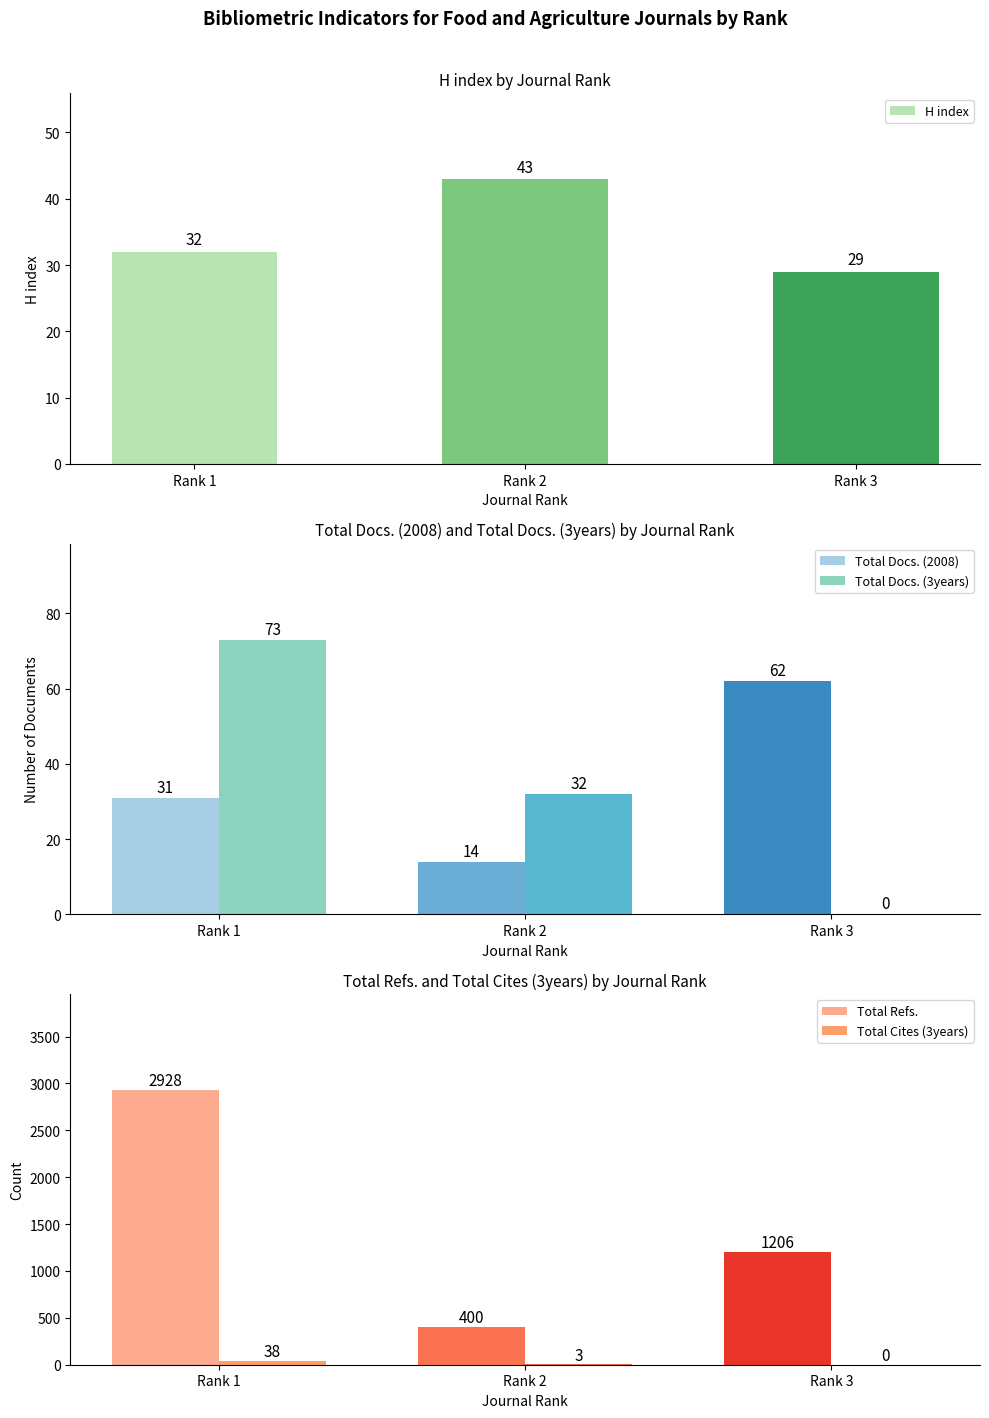

Reading left to right, what are all the values shown in this chart?

H index: Rank 1=32	Rank 2=43	Rank 3=29
Total Docs. (2008): Rank 1=31	Rank 2=14	Rank 3=62
Total Docs. (3years): Rank 1=73	Rank 2=32	Rank 3=0
Total Refs.: Rank 1=2928	Rank 2=400	Rank 3=1206
Total Cites (3years): Rank 1=38	Rank 2=3	Rank 3=0